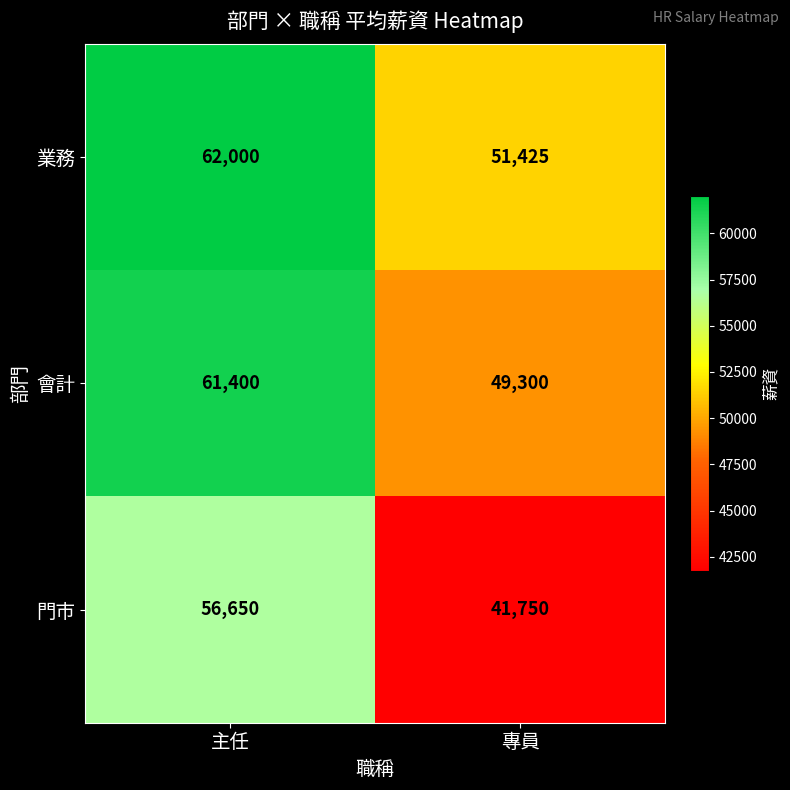

What is the average value of the 門市 series?

49200